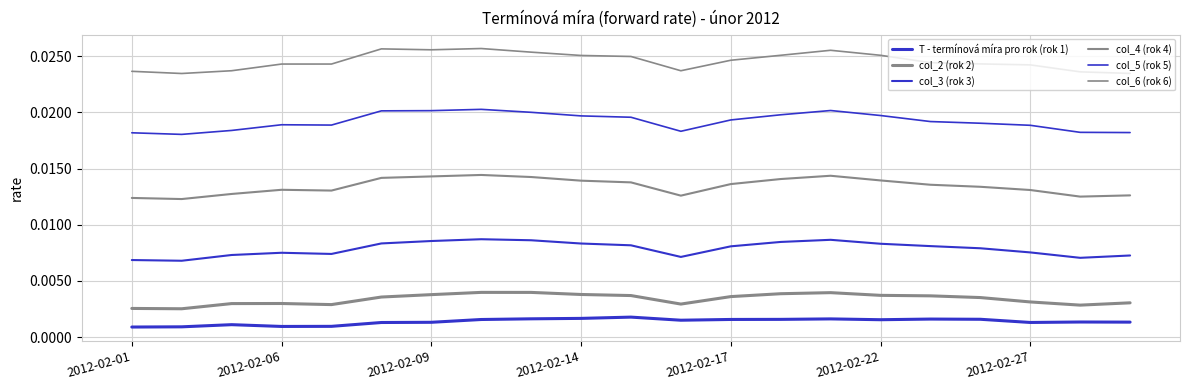

Which series has the largest range (max minus min)?

col_5 (rok 5)